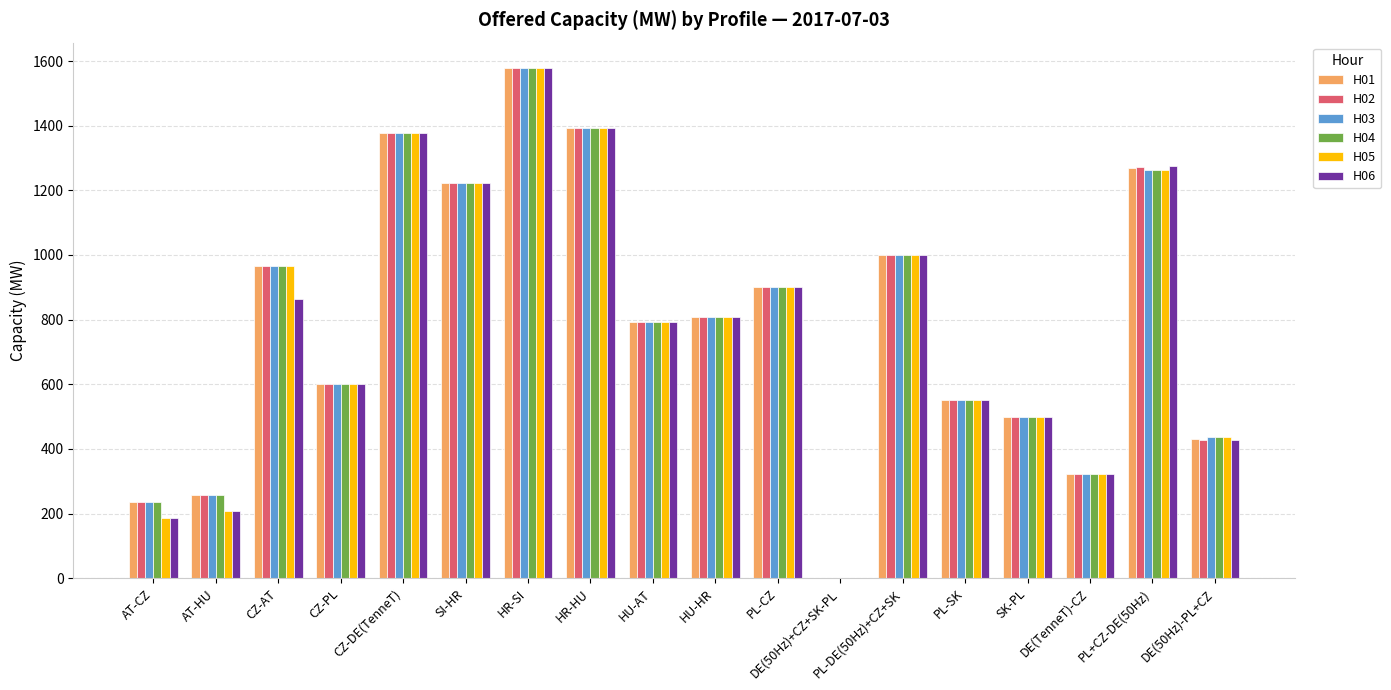

At which category is the sum across all series the highest?

HR-SI